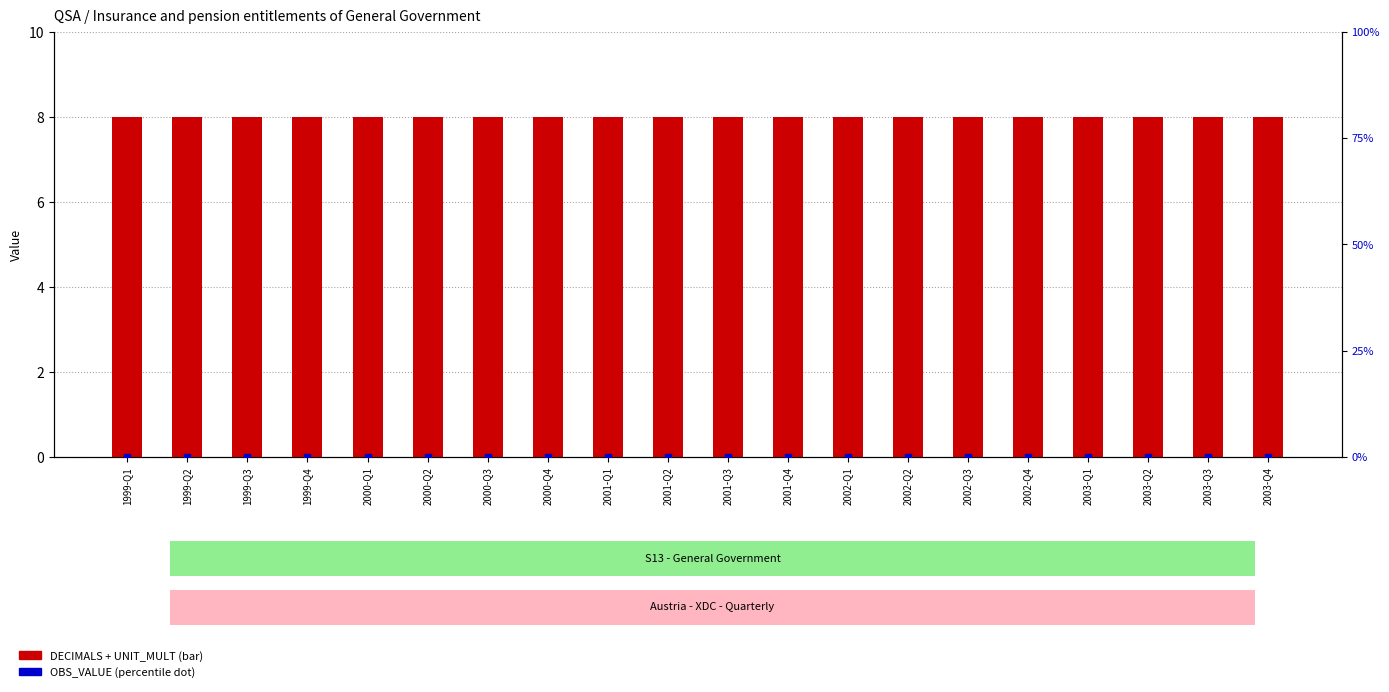

Which series has the largest total across all categories?

DECIMALS + UNIT_MULT